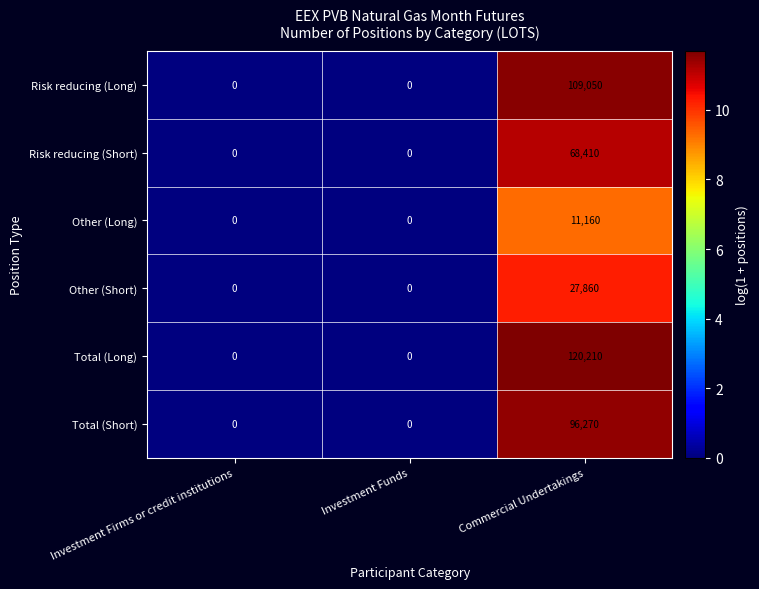

Which series has the largest total across all categories?

Total (Long)